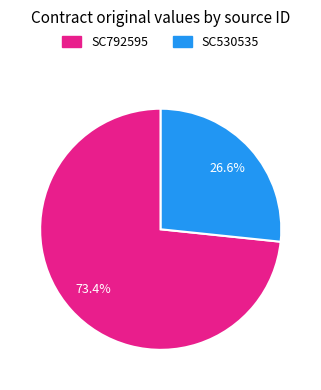

Which category has the smallest portion of the pie?

SC530535